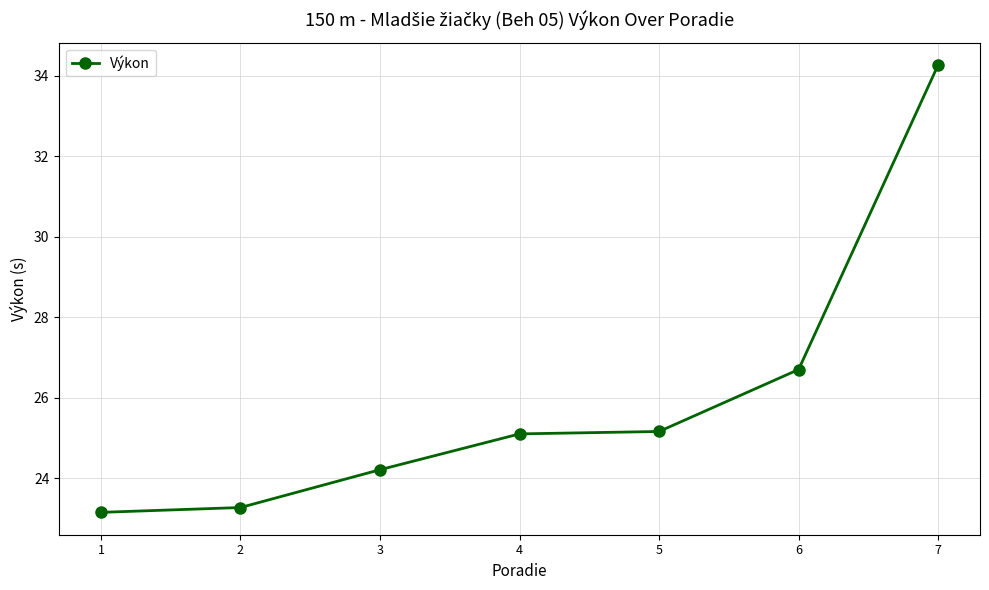

What is the value of the 7th point from the left?

34.3